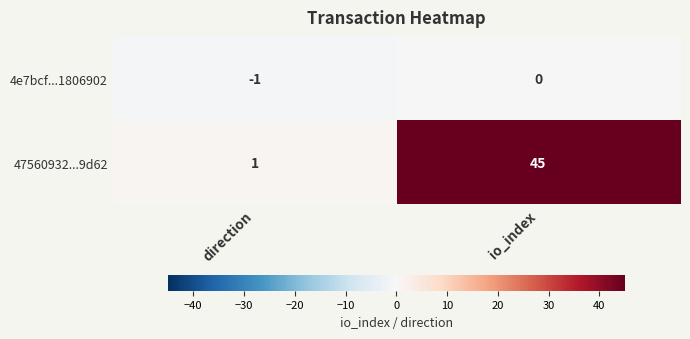

What is the maximum value for 47560932...9d62?

45